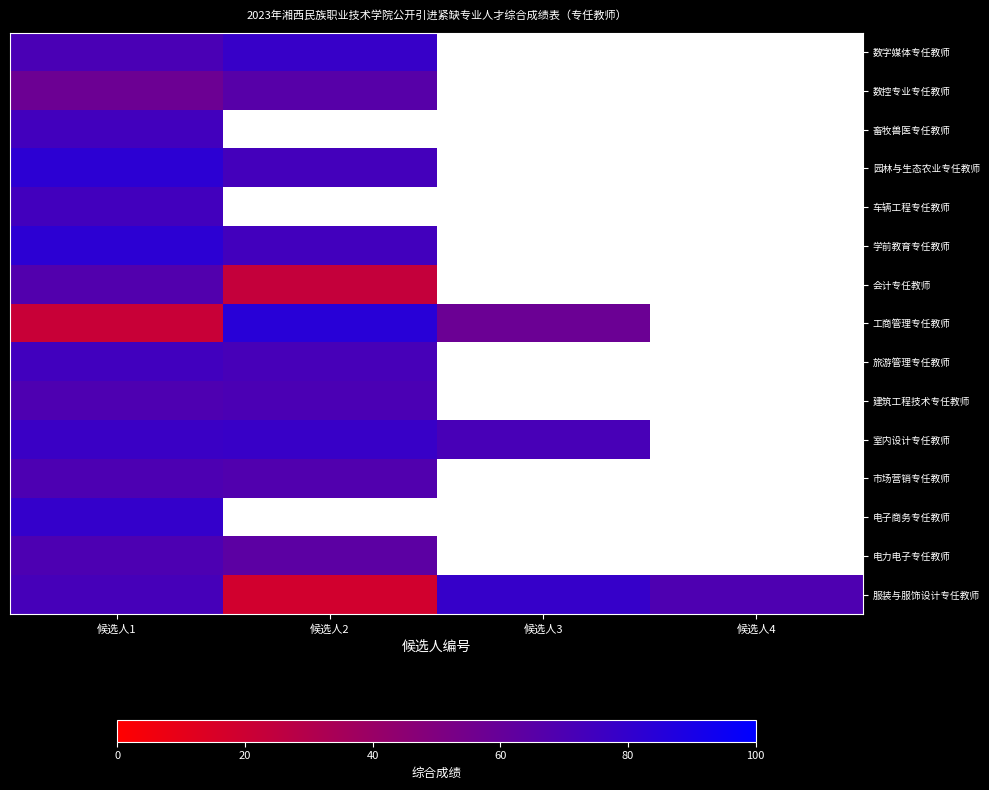

Rank the categories by 电力电子专任教师 value from lowest to highest.

候选人2, 候选人3, 候选人4, 候选人1